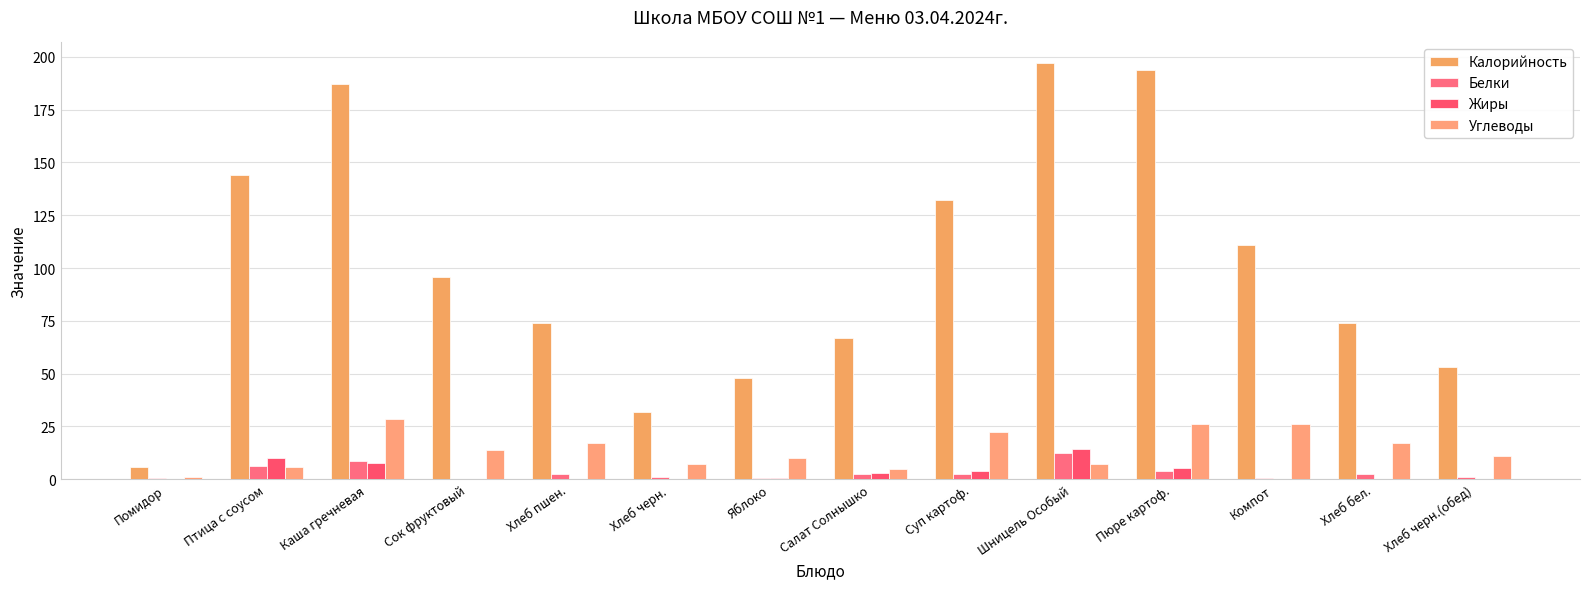

What position from the left is Каша гречневая?

3